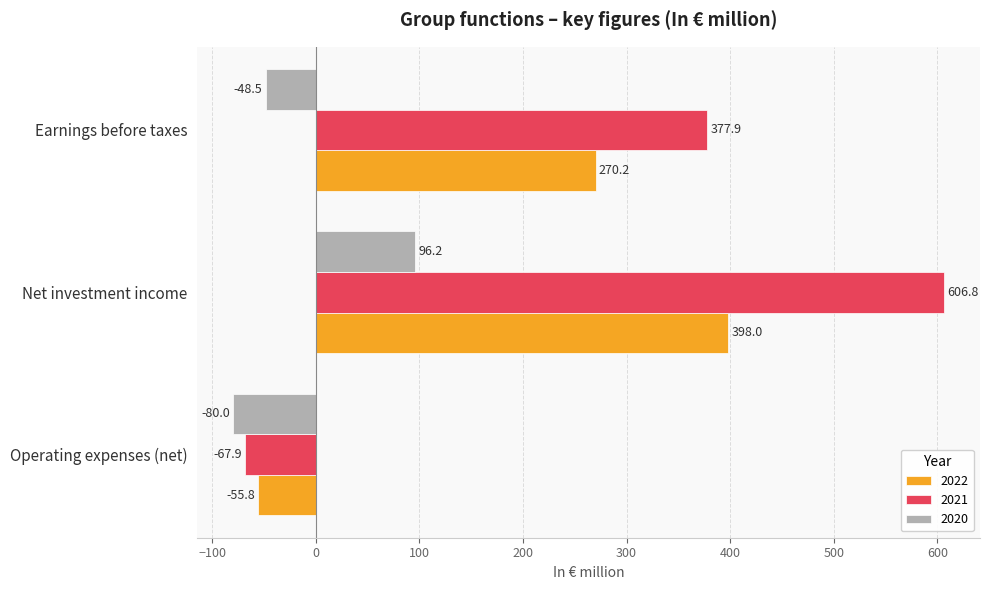

The 2022 series shows -22.2 at Operating expenses (net). True or false?

False